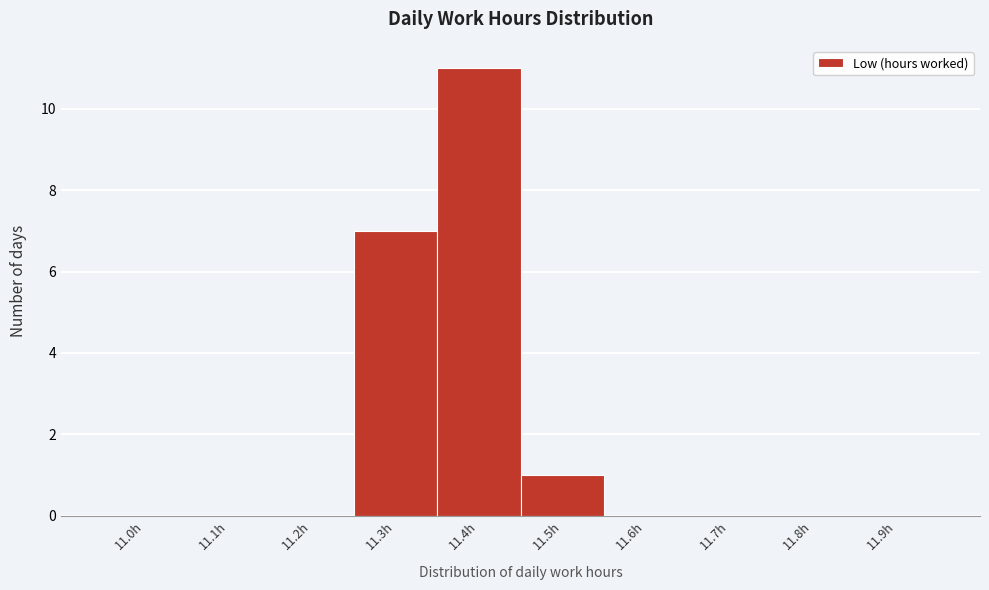

Reading right to left, what are all the values shown in this chart?

11.9h=0	11.8h=0	11.7h=0	11.6h=0	11.5h=1	11.4h=11	11.3h=7	11.2h=0	11.1h=0	11.0h=0